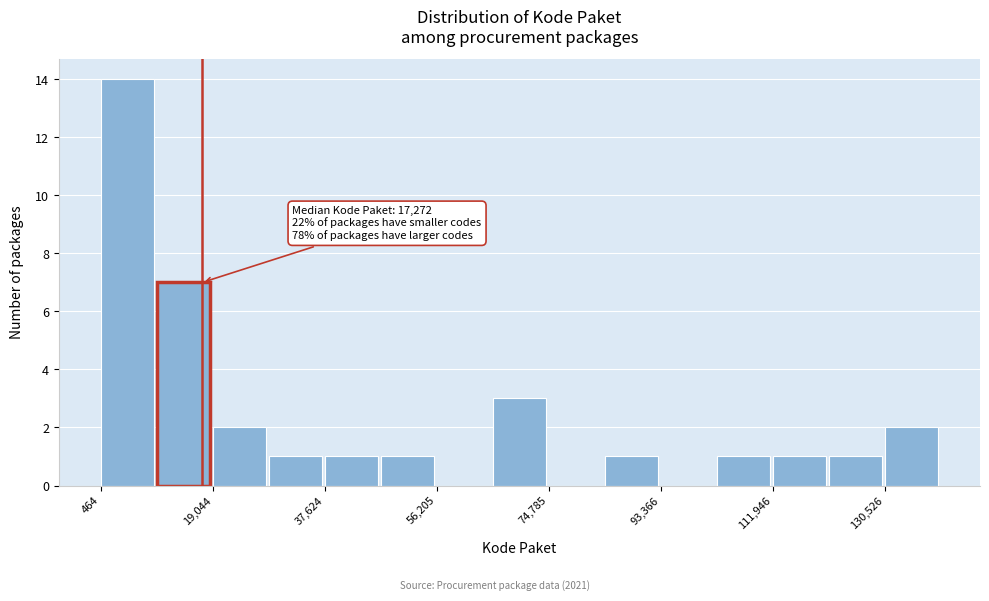

Which range on the x-axis has the tallest bar?

0 to 10000